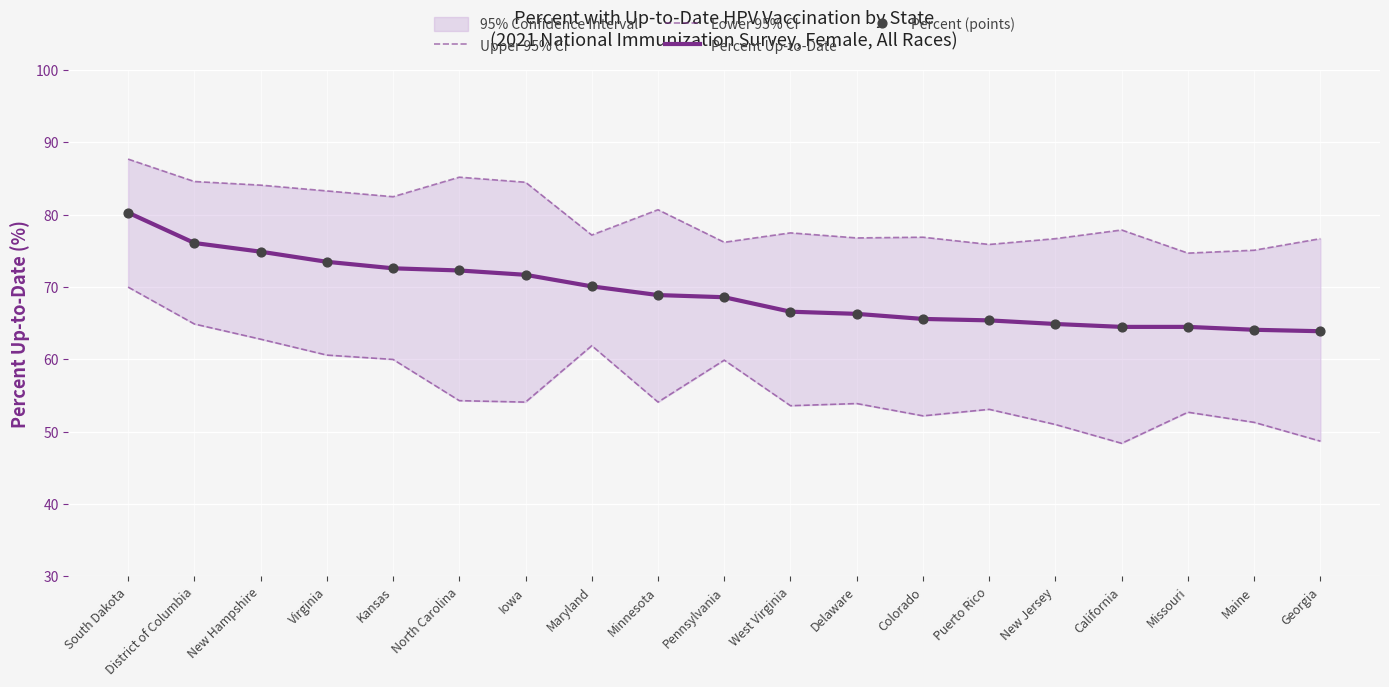

What is the total value across all series at South Dakota?

318.3